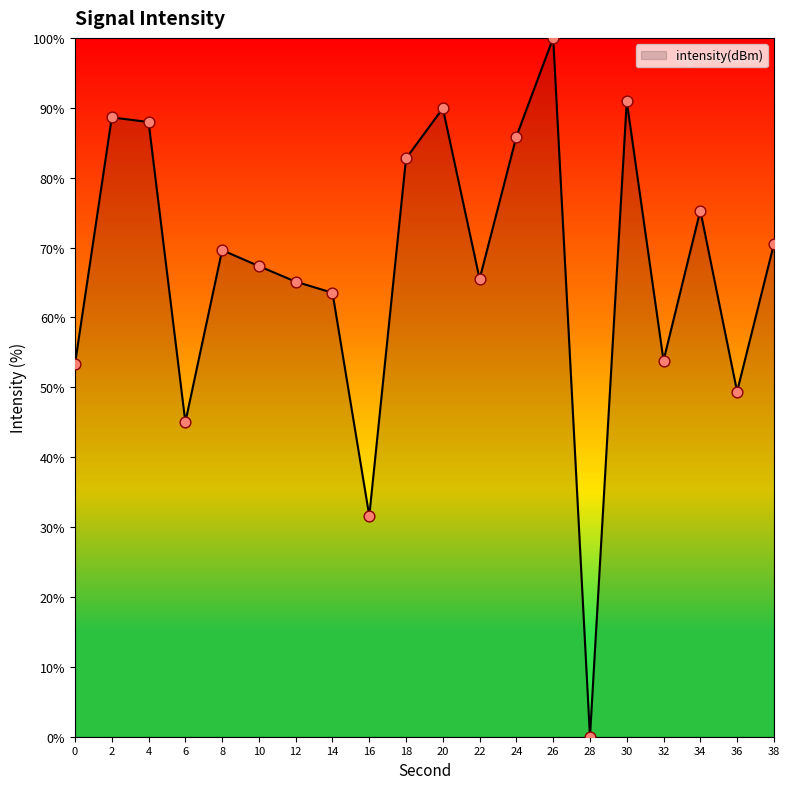

What is the change in value from 16 to 20?

+58.3